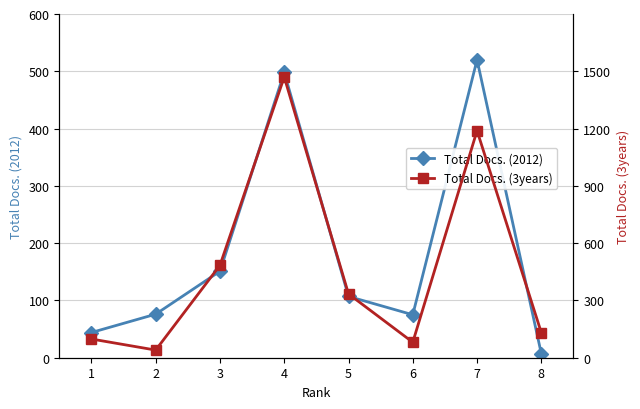

Reading left to right, extract all data points from this chart.

Total Docs. (2012): 1=44	2=76	3=151	4=498	5=107	6=75	7=520	8=7
Total Docs. (3years): 1=98	2=40	3=484	4=1470	5=334	6=81	7=1189	8=131